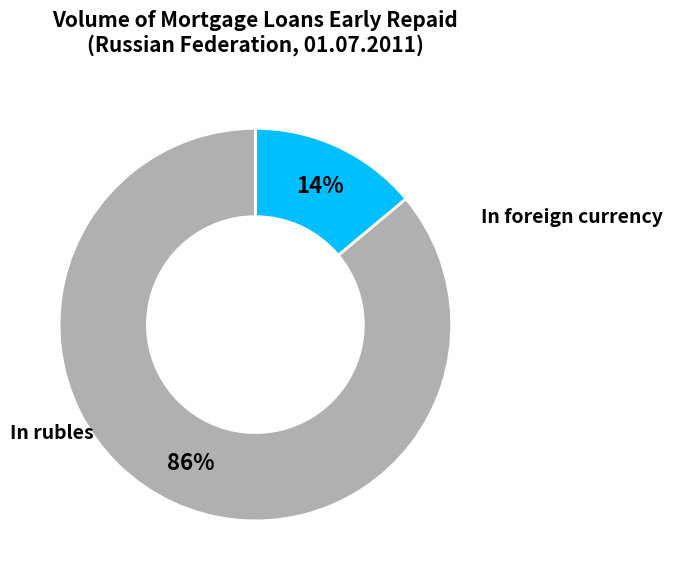

To the nearest percent, what is the average slice percentage?

50%